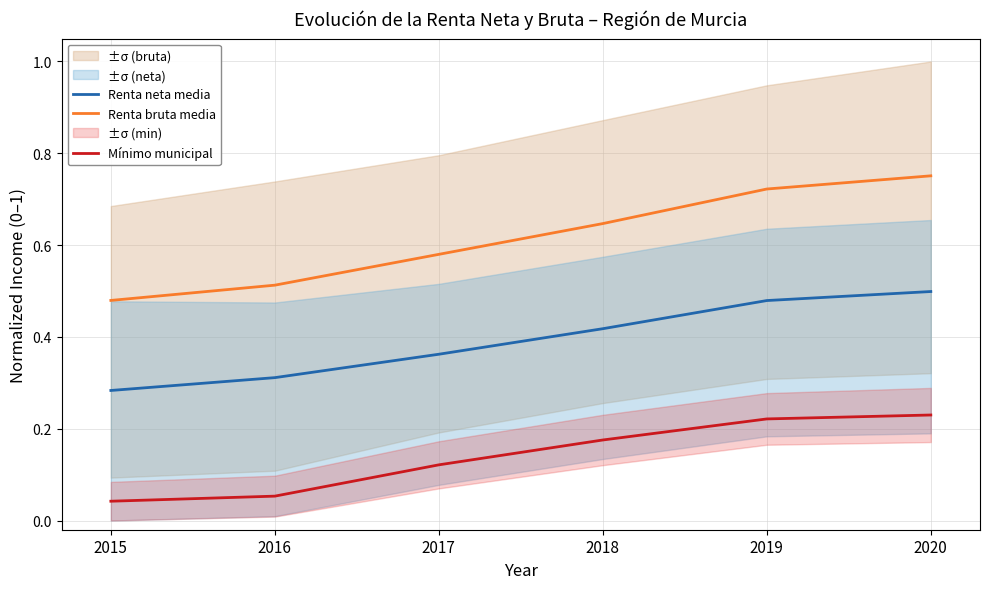

Rank the series by their average value, from lowest to highest.

Mínimo municipal, Renta neta media, Renta bruta media